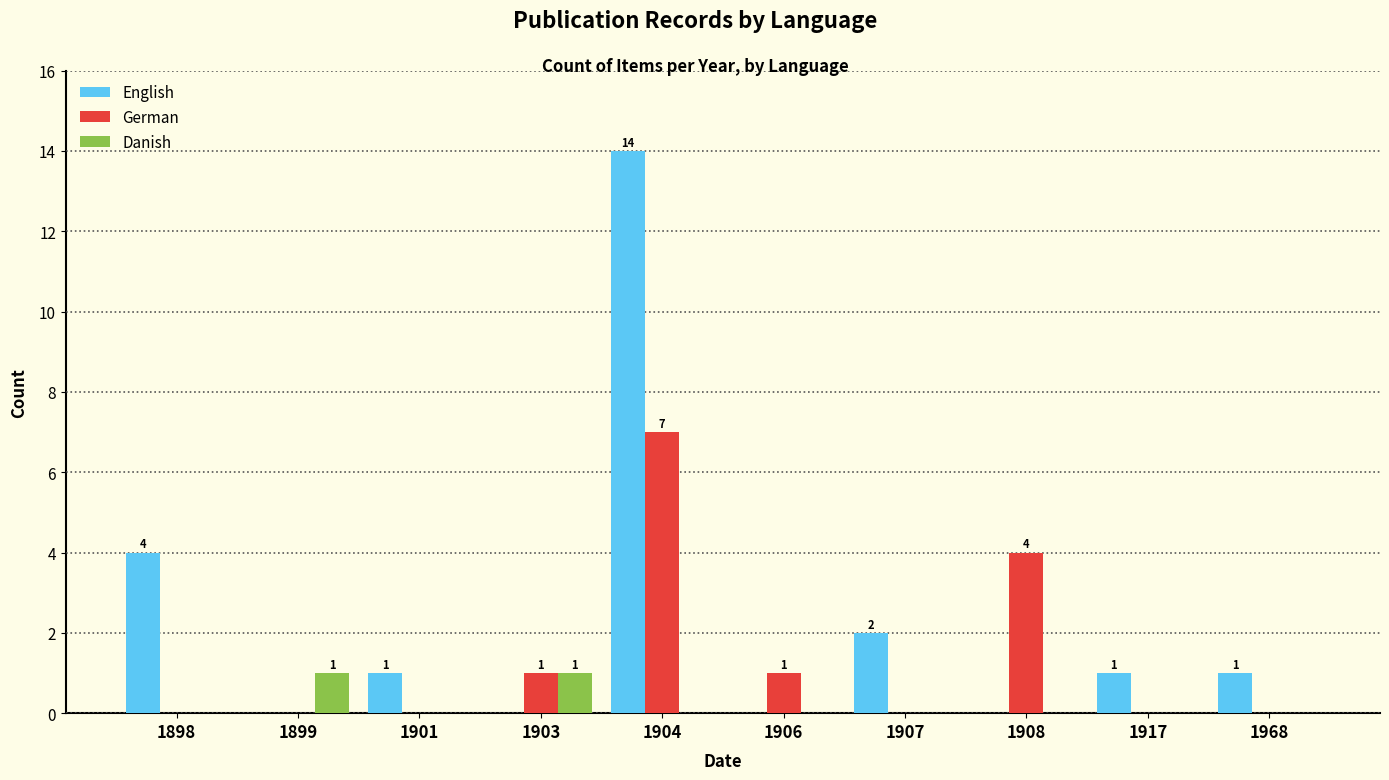

At which label does German reach its peak?

1904